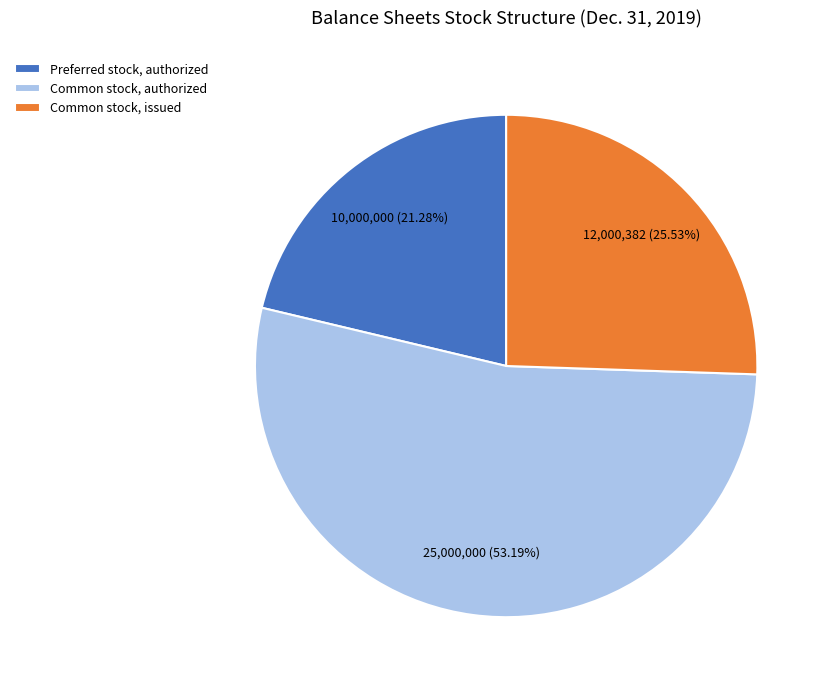

What portion of the pie excludes Preferred stock, authorized?

78.7%